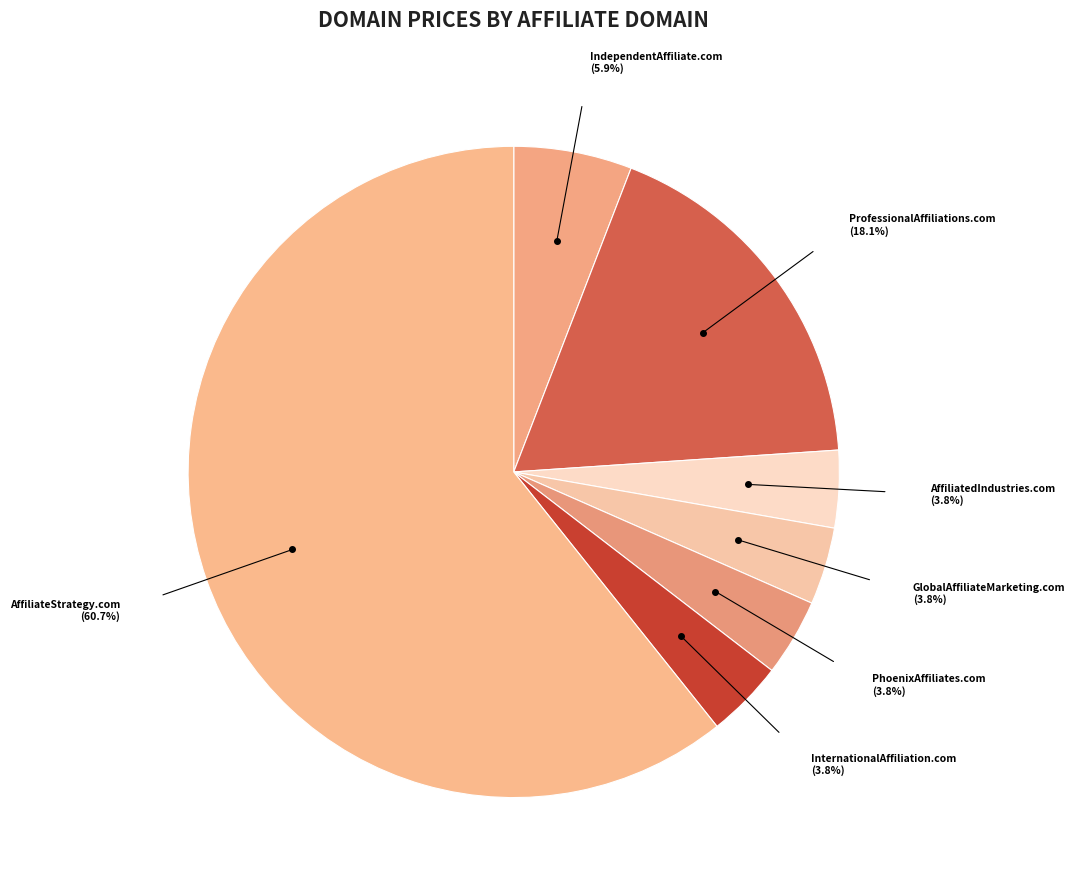

The IndependentAffiliate.com slice represents 15% of the pie. True or false?

False